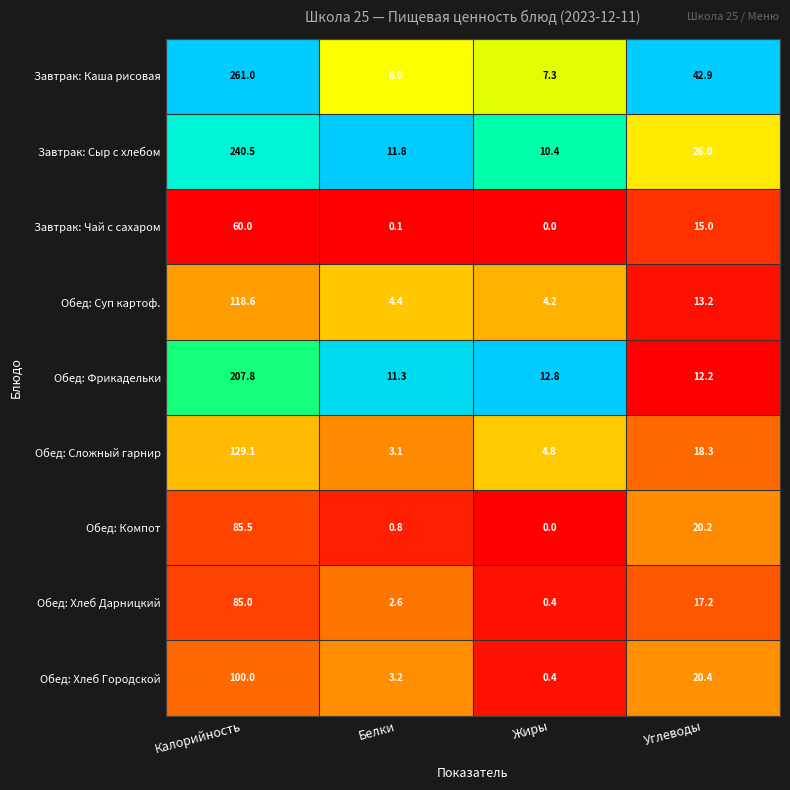

What is the greatest value displayed?

261.0